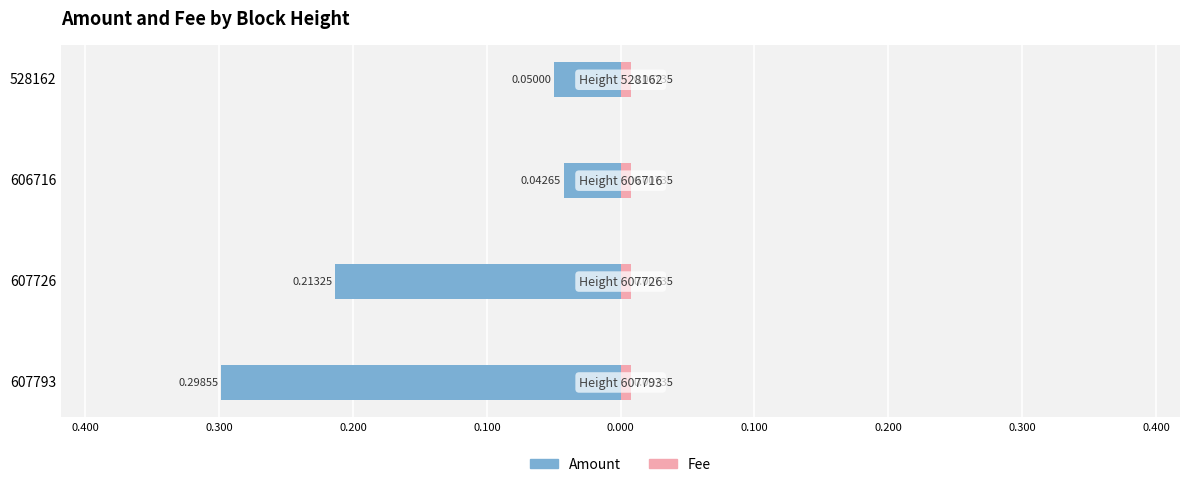

True or false: Fee has a value of 0.1 at 0.300.

False